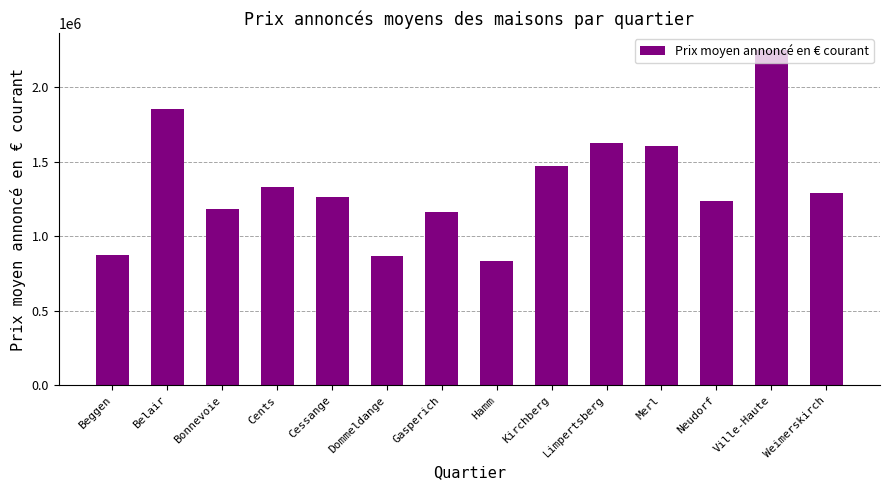

The chart shows a value of 559850.6 at Gasperich. True or false?

False